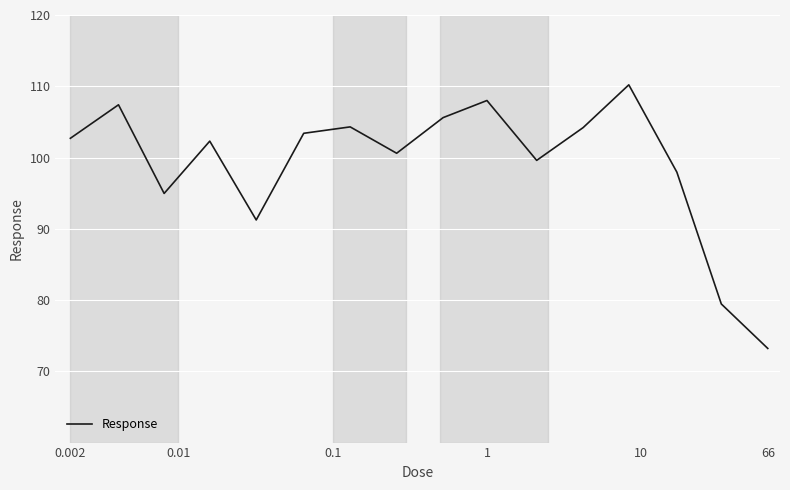

What is the minimum value shown in the chart?

73.2